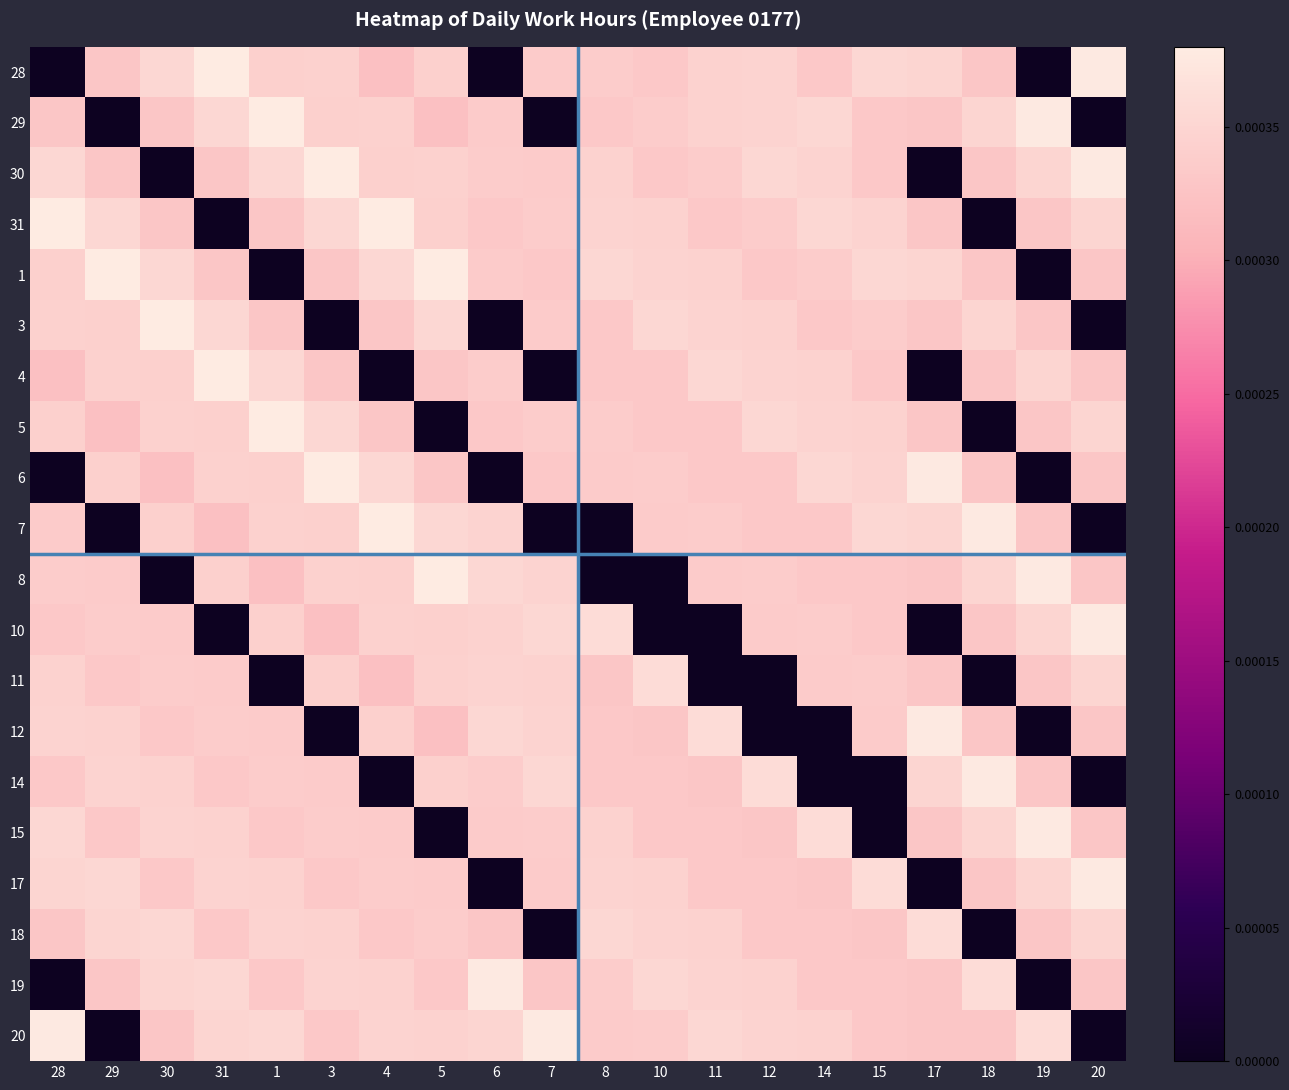

Which category has the lowest value across all series?

28